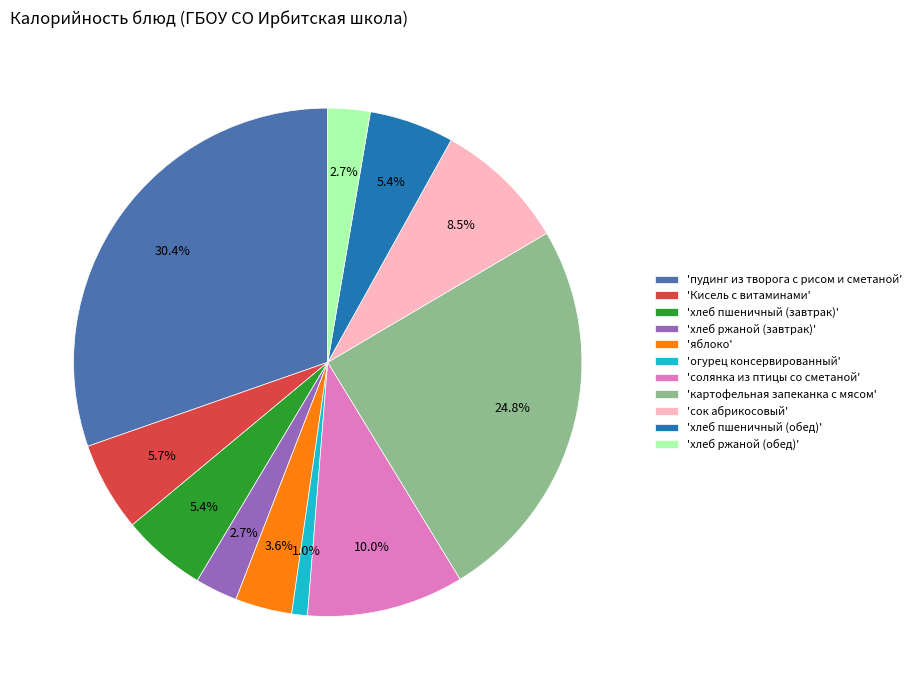

What is the ratio of the value at 'картофельная запеканка с мясом' to the value at 'хлеб пшеничный (обед)'?

4.6